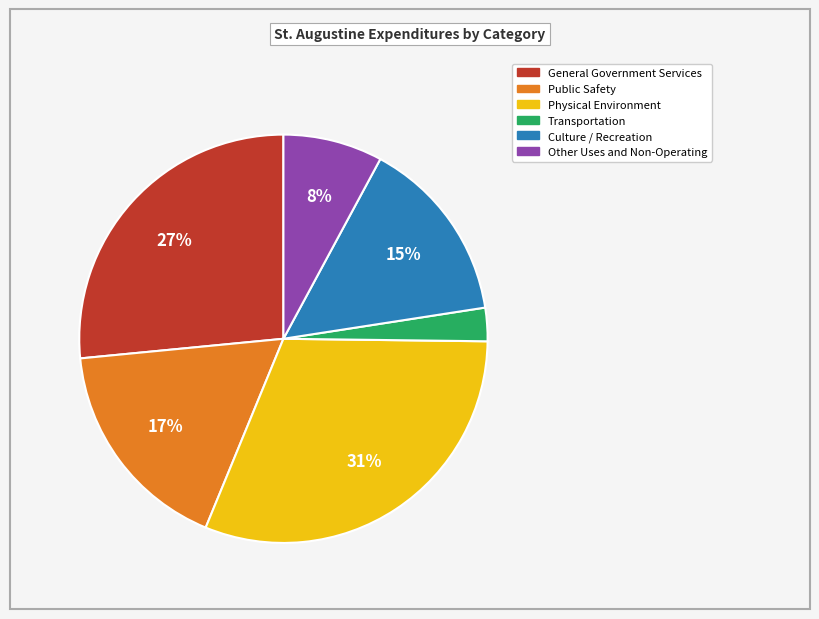

Between Transportation and Public Safety, which is larger?

Public Safety